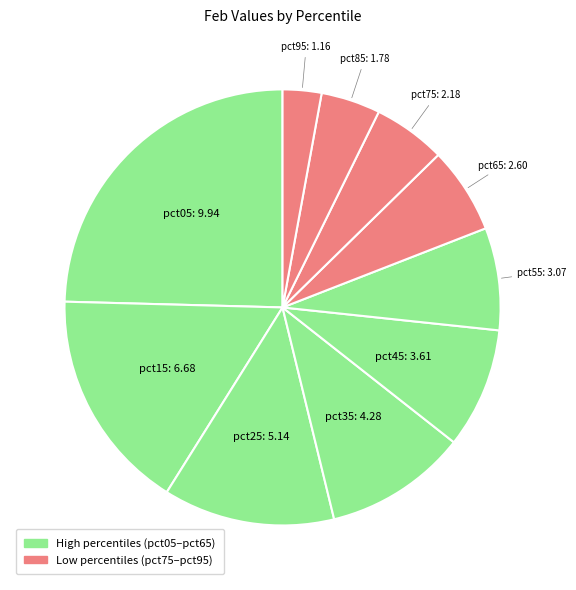

How many segments does this pie chart have?

10